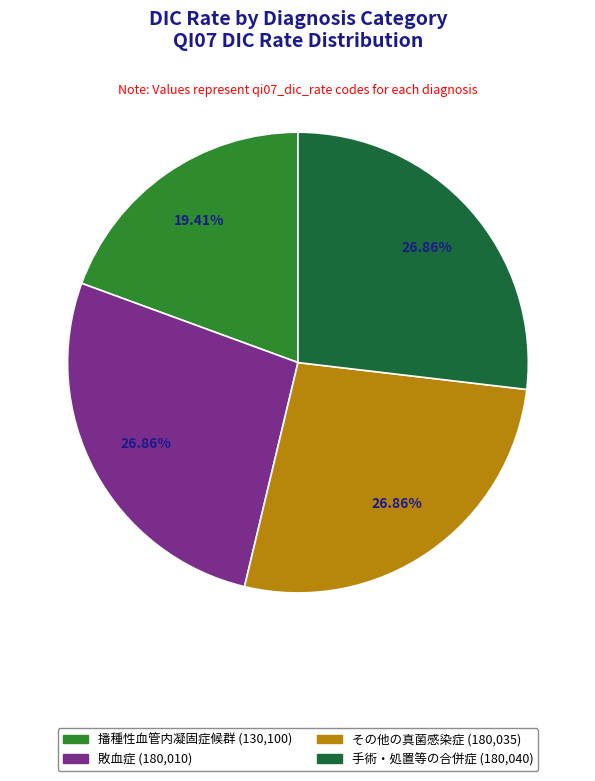

Which slice is the smallest?

播種性血管内凝固症候群